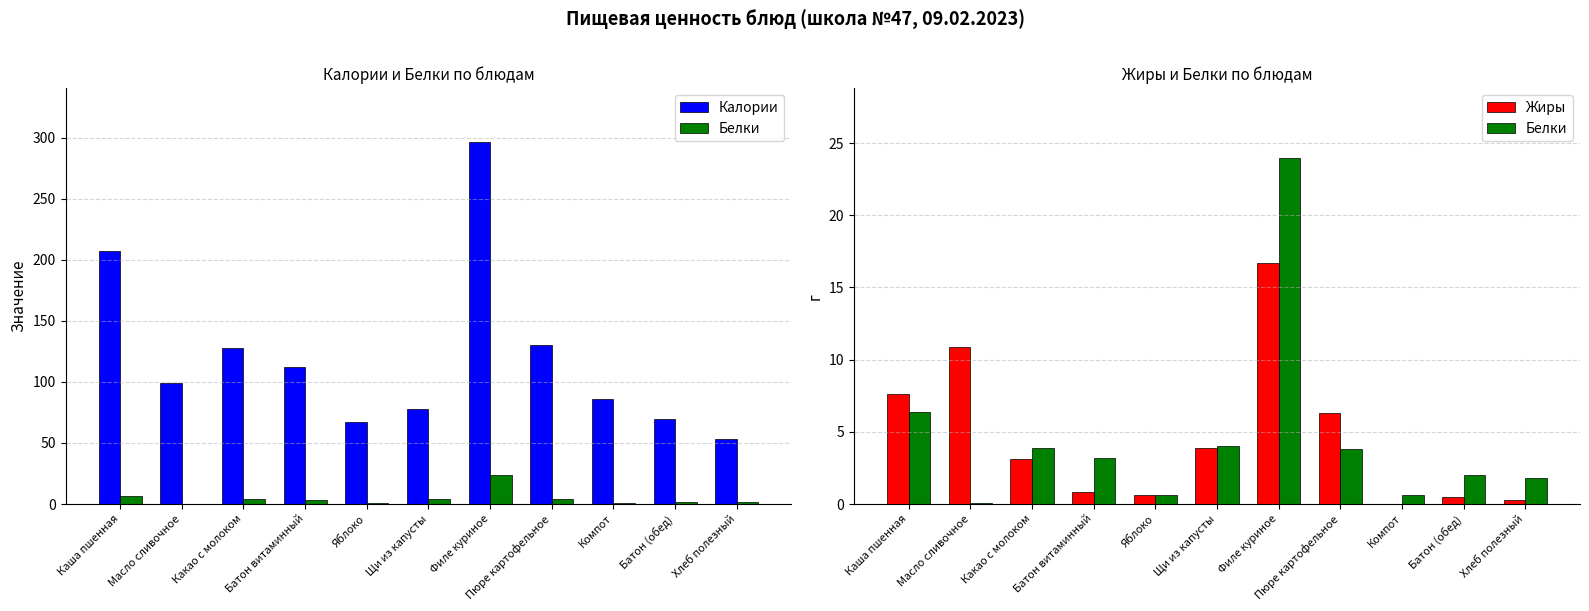

What is the maximum value shown in the chart?

296.0